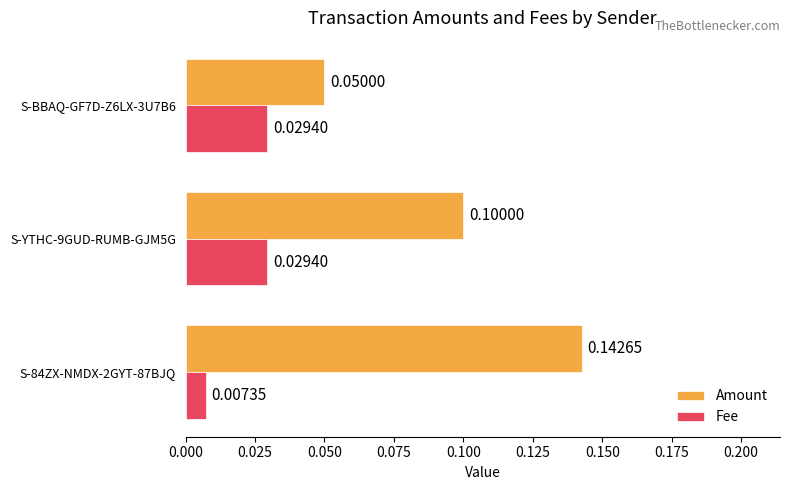

Rank the series at S-BBAQ-GF7D-Z6LX-3U7B6 from lowest to highest value.

Fee, Amount